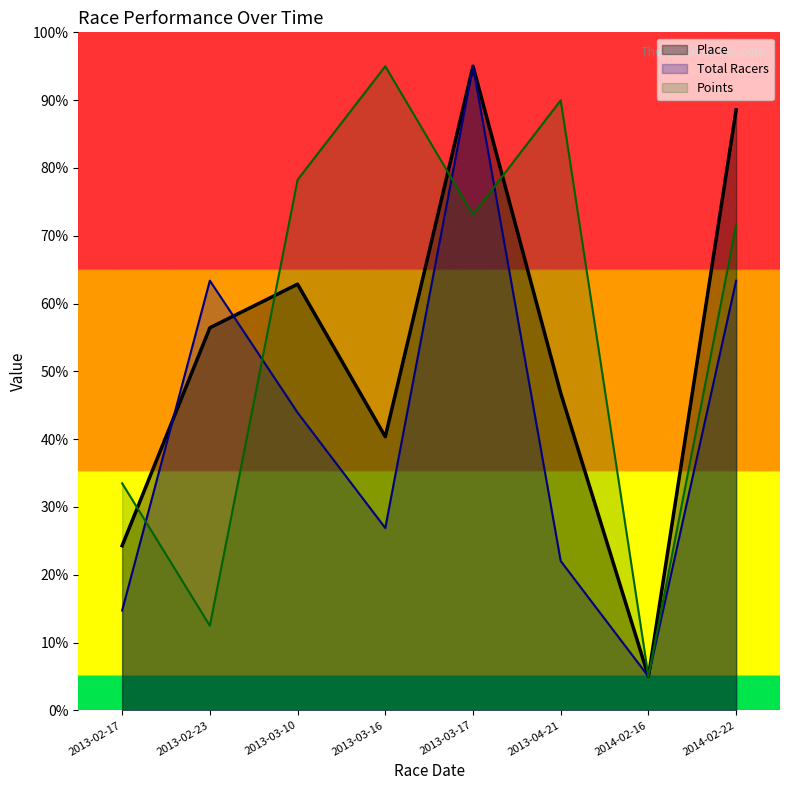

The Place series shows 95.0 at 2013-03-17. True or false?

True